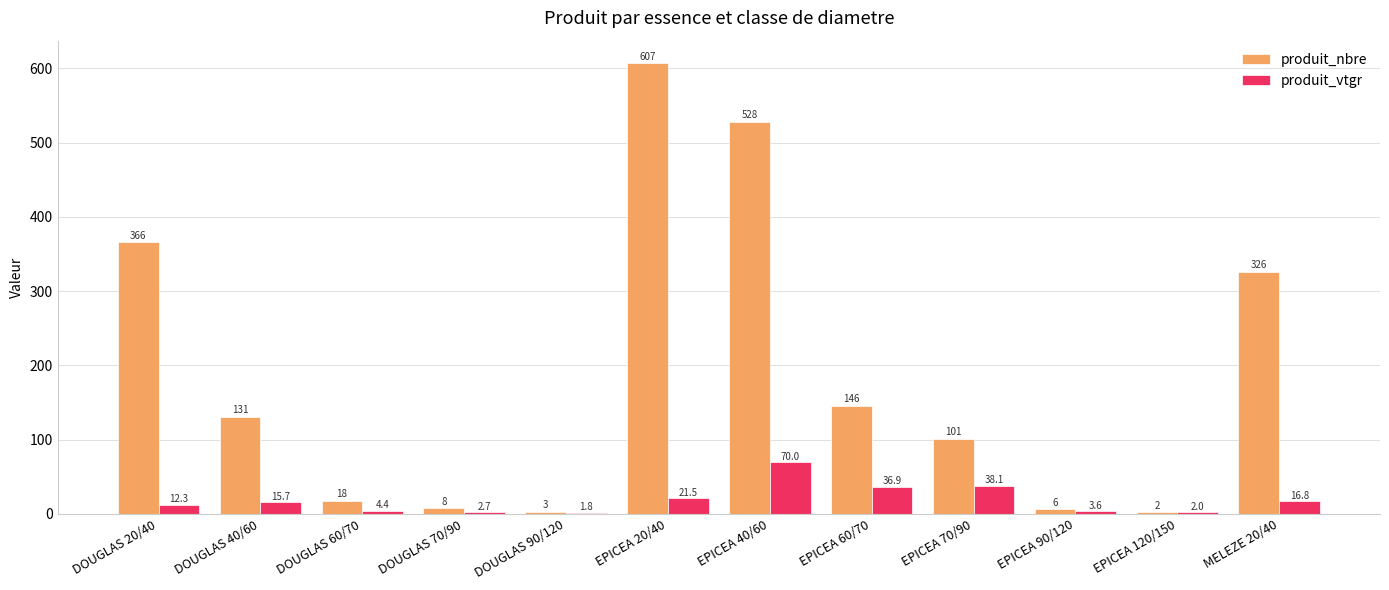

What is the difference between the produit_nbre values at EPICEA 90/120 and EPICEA 60/70?

140.0